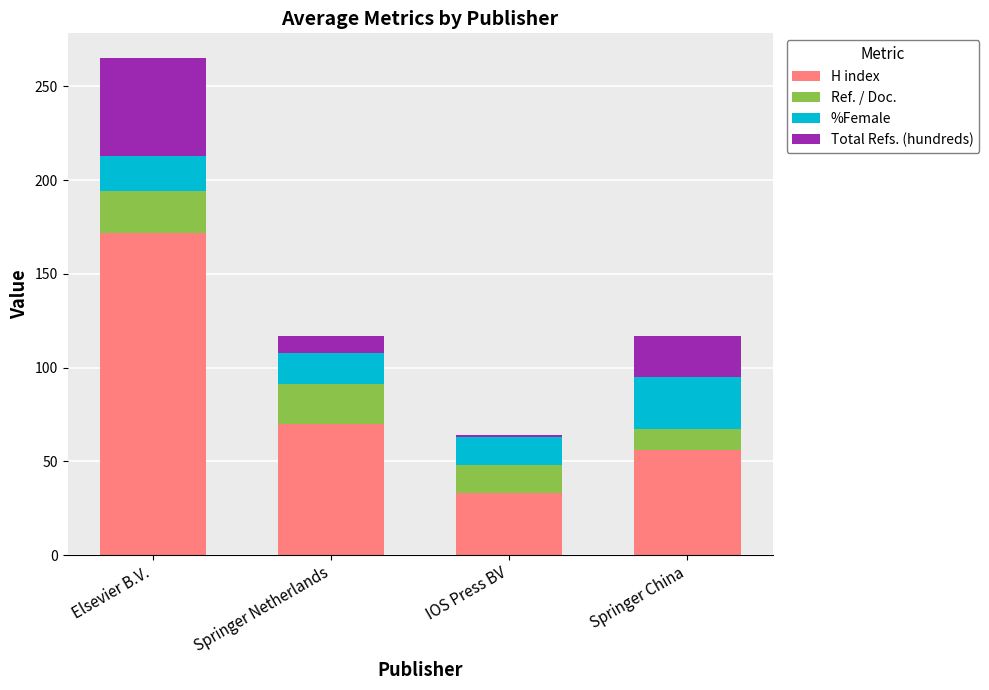

How many distinct data groups are displayed?

4